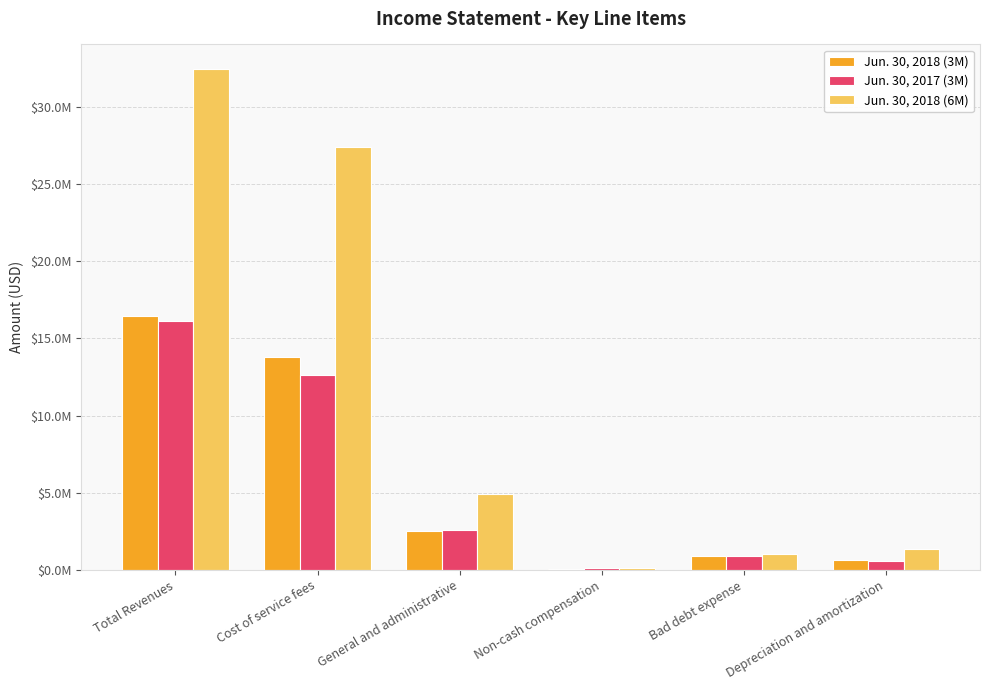

What are all the series names shown in the legend?

Jun. 30, 2018 (3M), Jun. 30, 2017 (3M), Jun. 30, 2018 (6M)